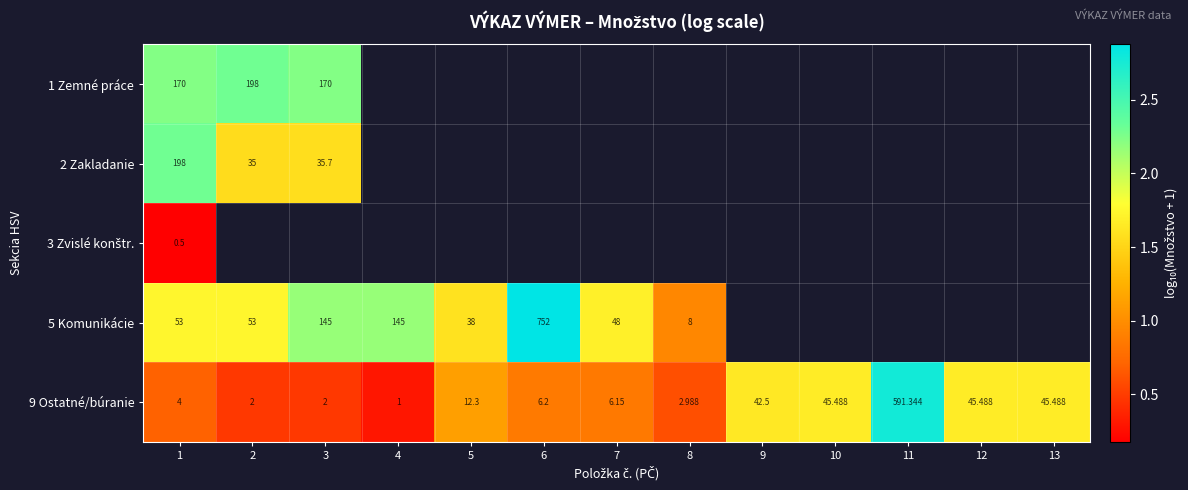

Is the value of 5 Komunikácie at 7 greater than the value of 9 Ostatné/búranie at 8?

Yes